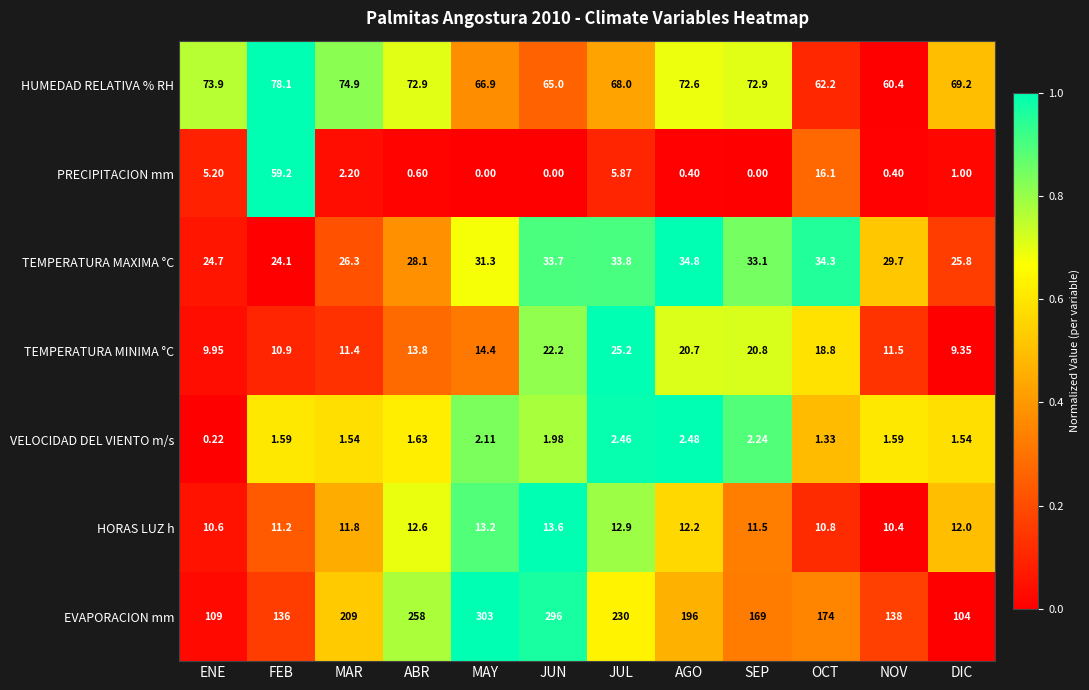

Is the value of TEMPERATURA MINIMA °C at ABR greater than the value of VELOCIDAD DEL VIENTO m/s at SEP?

Yes